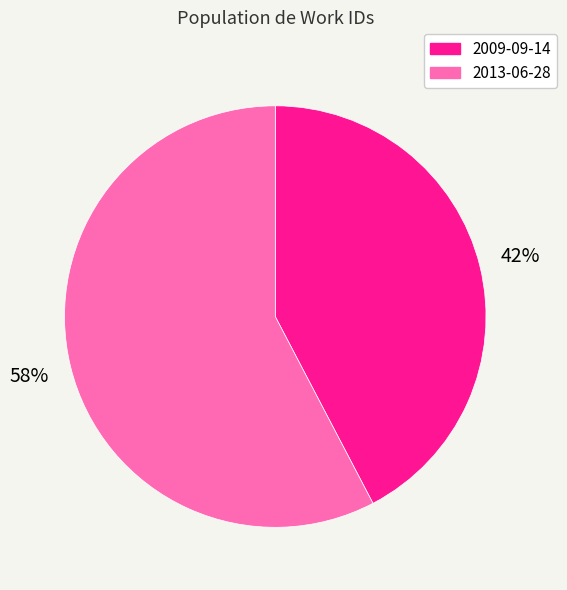

Which slice is the largest?

2013-06-28